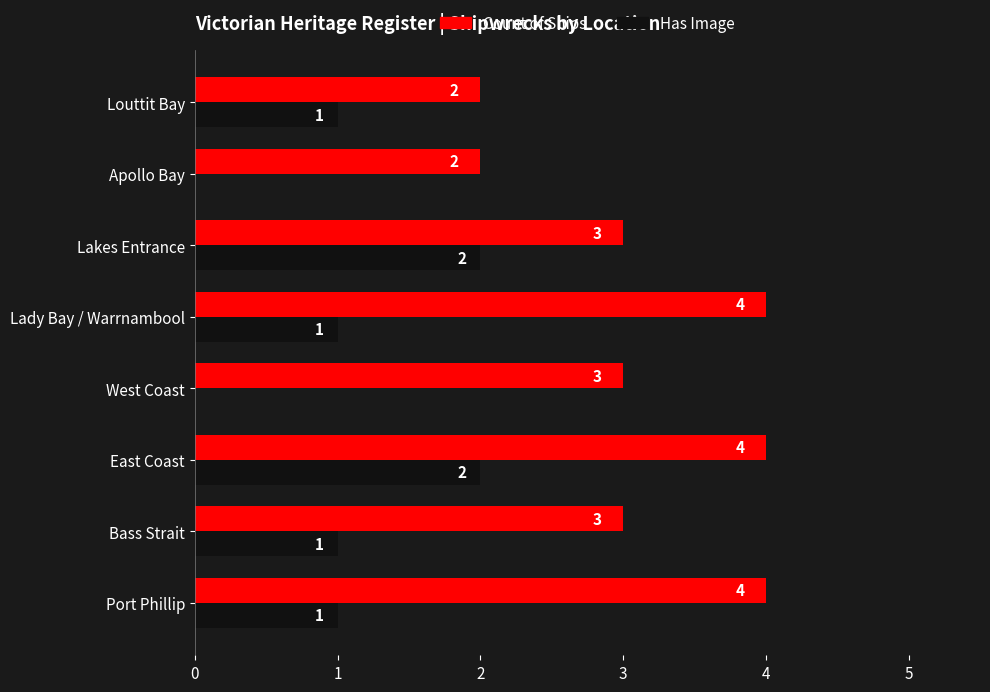

What is the sum of the Has Image values at East Coast and Bass Strait?

3